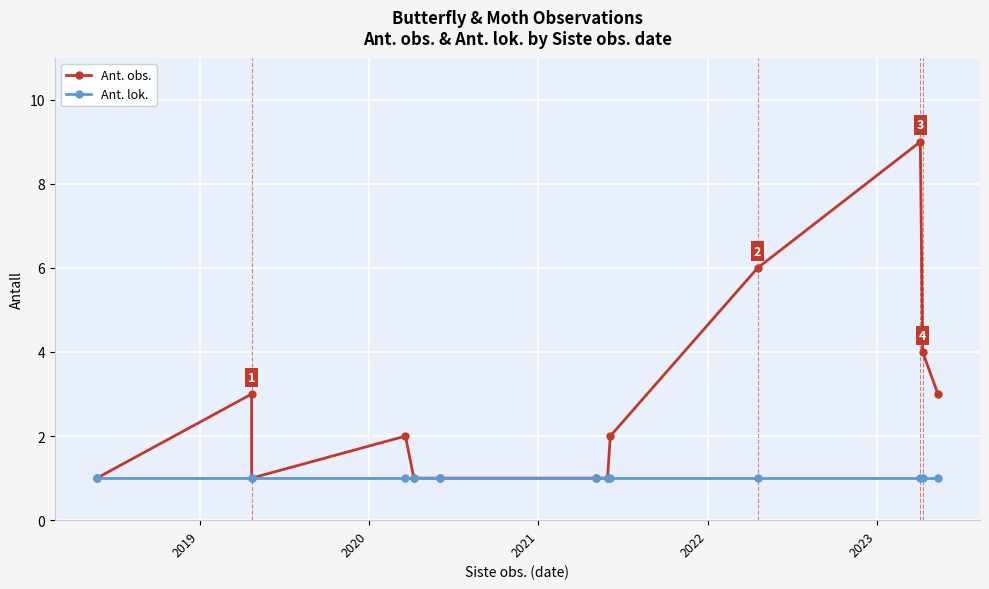

What is the sum of all Ant. obs. values?

35